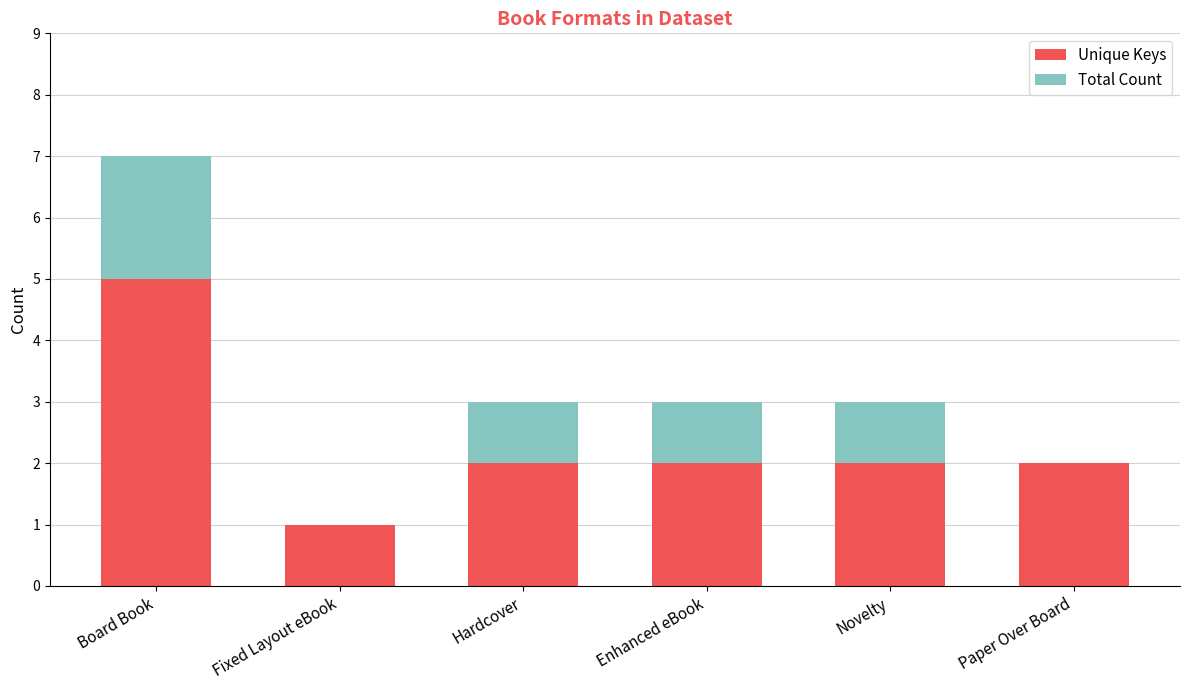

The value of Unique Keys at Novelty is 1. True or false?

False